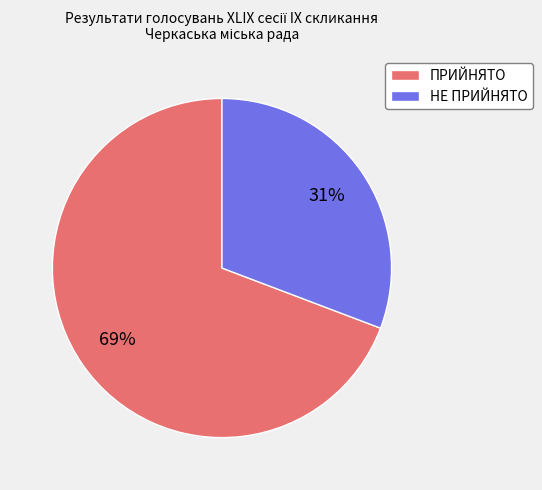

Combined, do НЕ ПРИЙНЯТО and ПРИЙНЯТО account for over 50%?

Yes